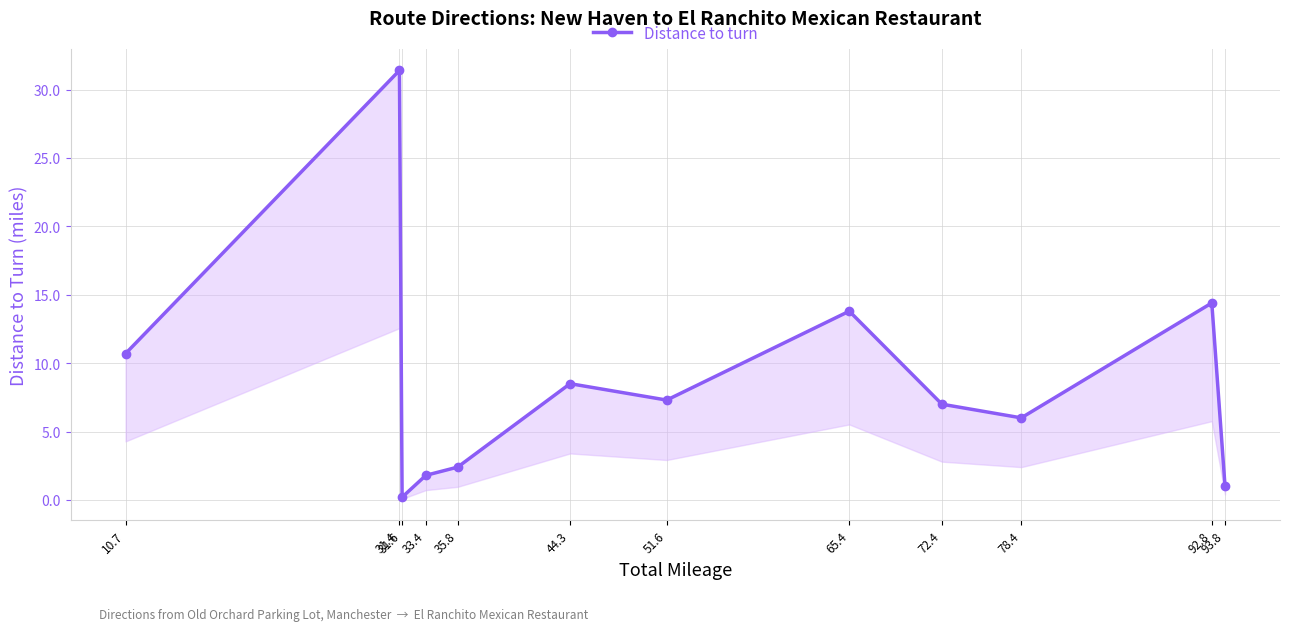

Which has a higher value, 78.4 or 31.6?

78.4